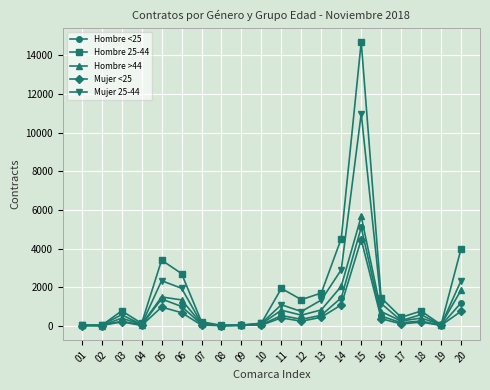

Which series has the largest range (max minus min)?

Hombre 25-44